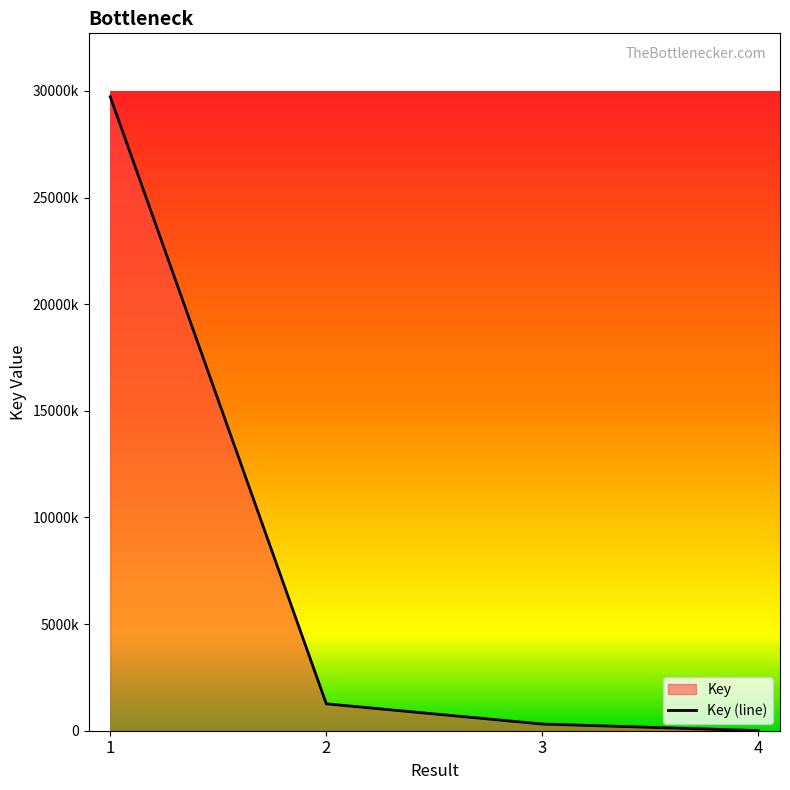

How many lines are shown in the chart?

1